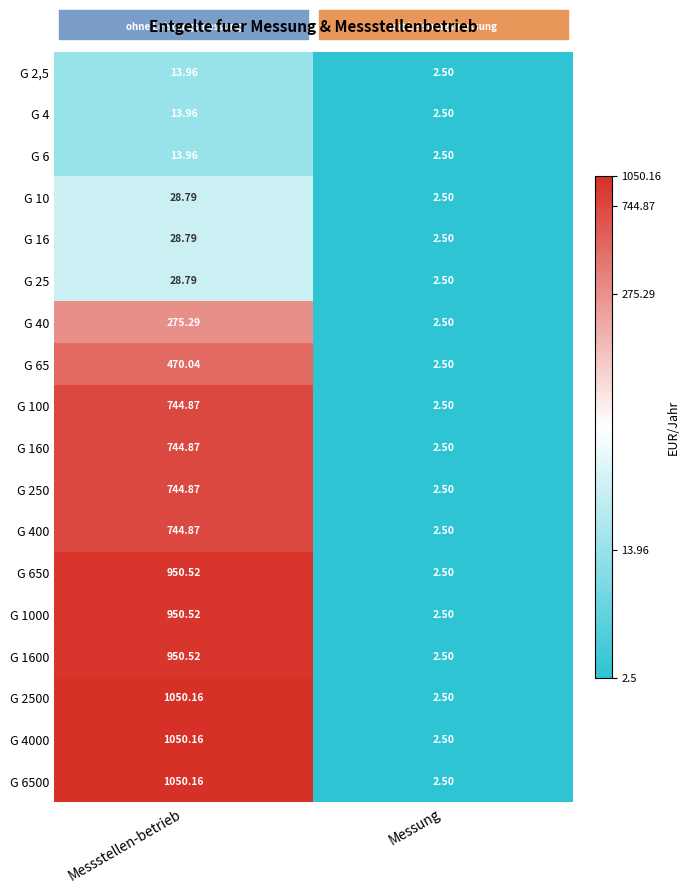

At which category is the sum across all series the highest?

Messstellen-betrieb